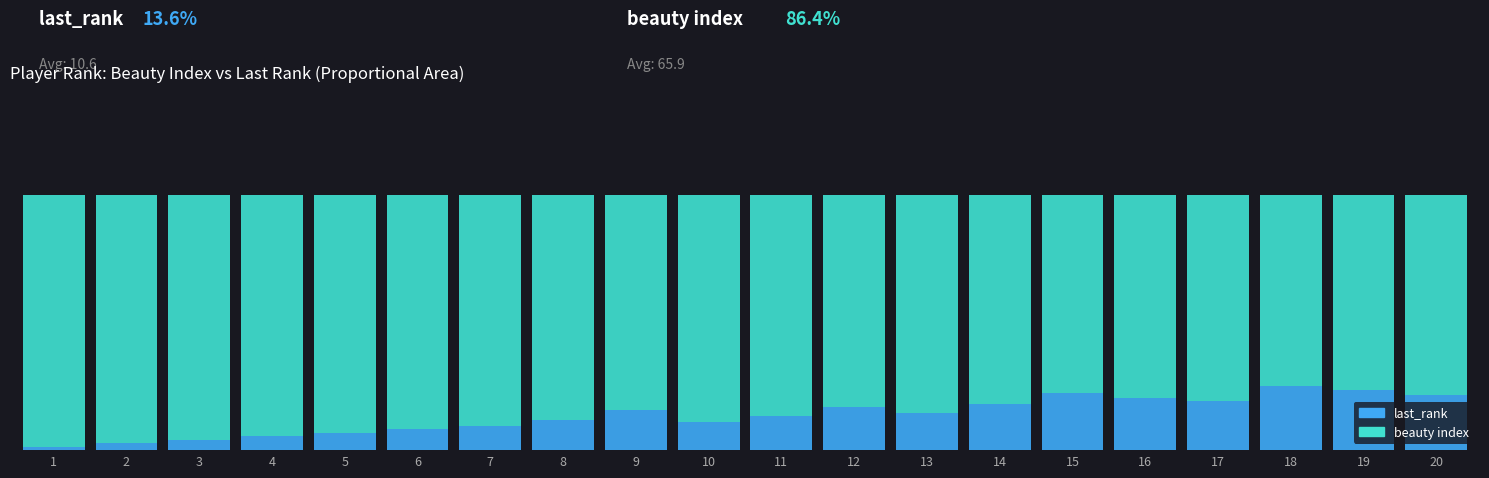

Which series has the widest spread of values?

beauty index